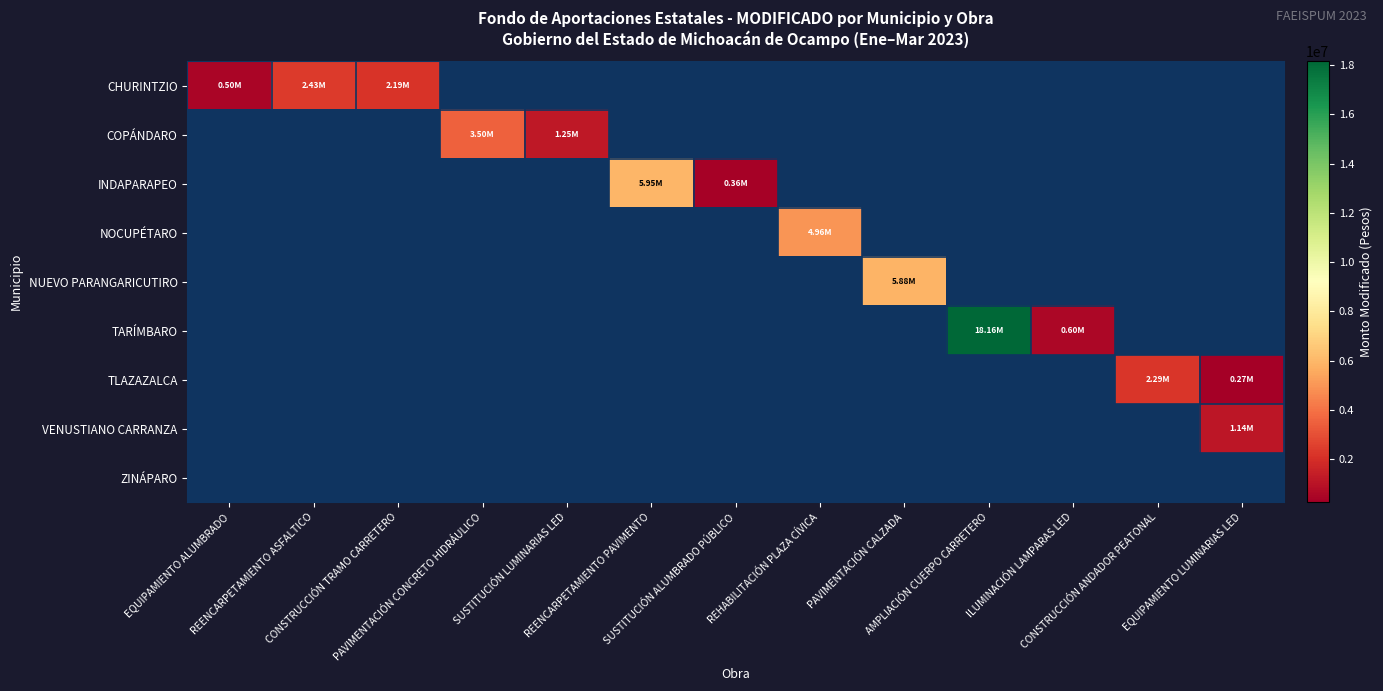

At AMPLIACIÓN CUERPO CARRETERO, list the series in order from largest to smallest.

CHURINTZIO, COPÁNDARO, INDAPARAPEO, NOCUPÉTARO, NUEVO PARANGARICUTIRO, TARÍMBARO, TLAZAZALCA, VENUSTIANO CARRANZA, ZINÁPARO